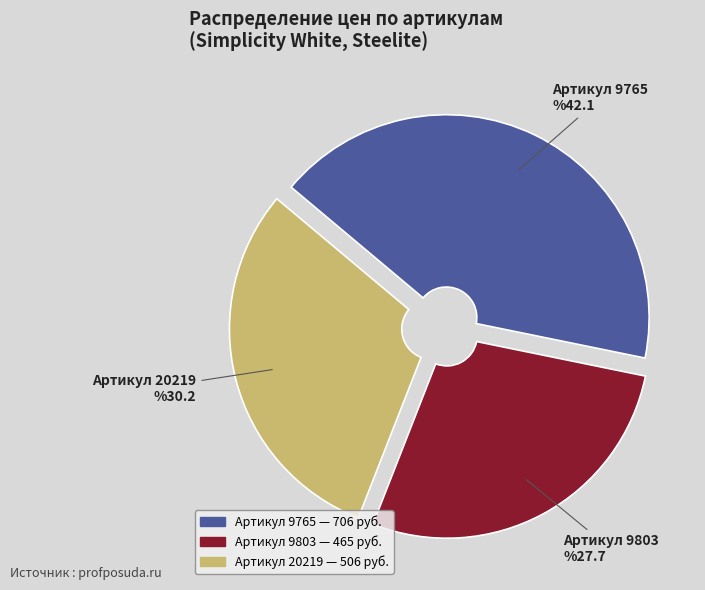

Do 9803 and 9765 together represent more than half of the pie?

Yes